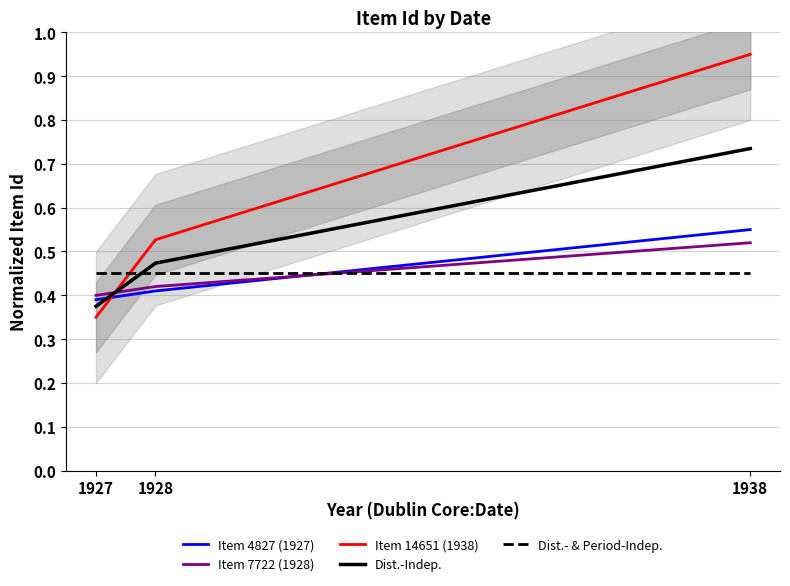

What is the spread (max minus min) of values at 1938?

0.5